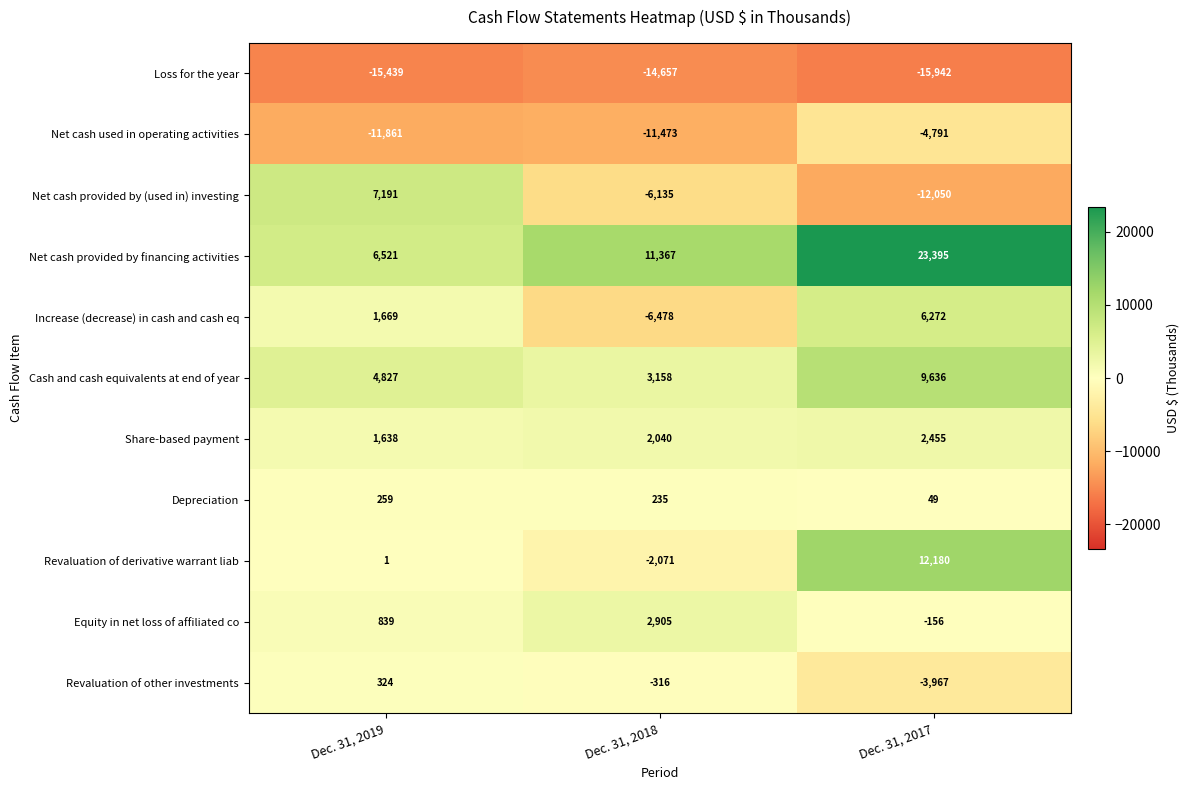

The Equity in net loss of affiliated co series shows 2905 at Dec. 31, 2018. True or false?

True